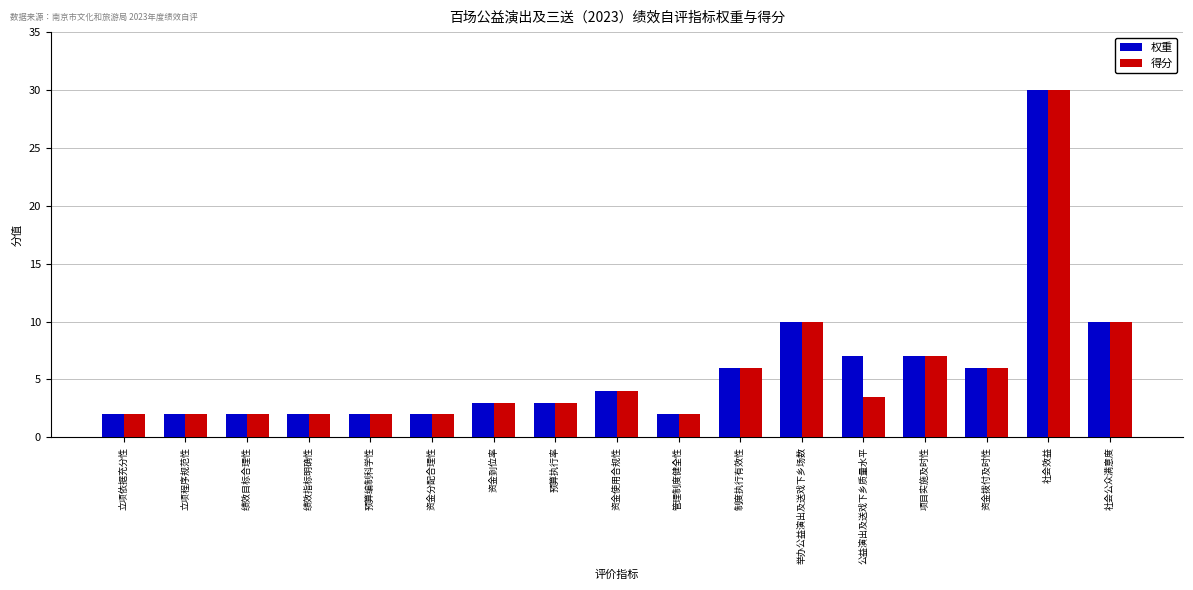

Are the bars horizontal?

No